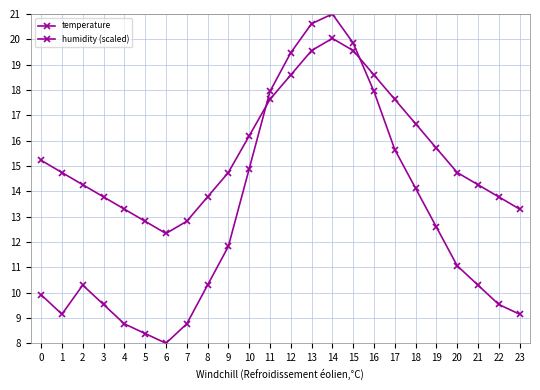

Where is the first local minimum for temperature?

6